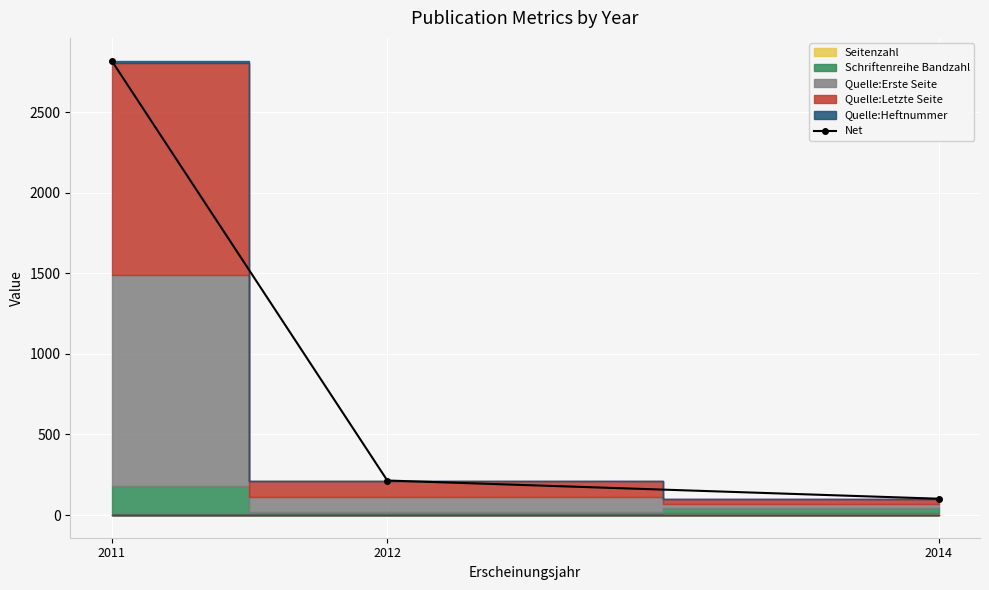

Which category has the highest value across all series?

2011